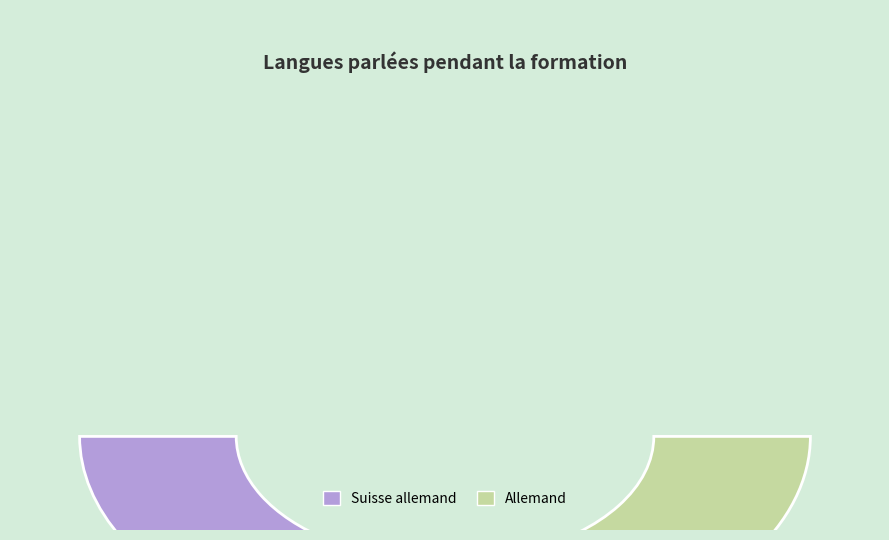

Count the number of slices in the pie.

6